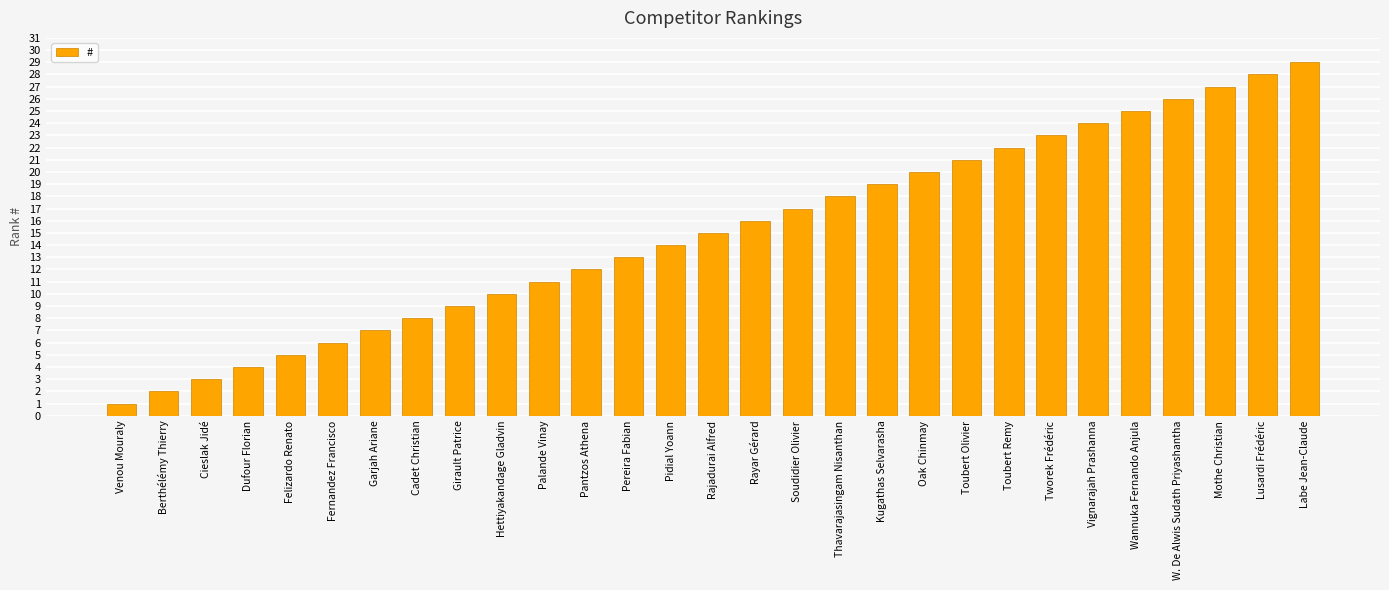

The chart shows a value of 9 at Girault Patrice. True or false?

True